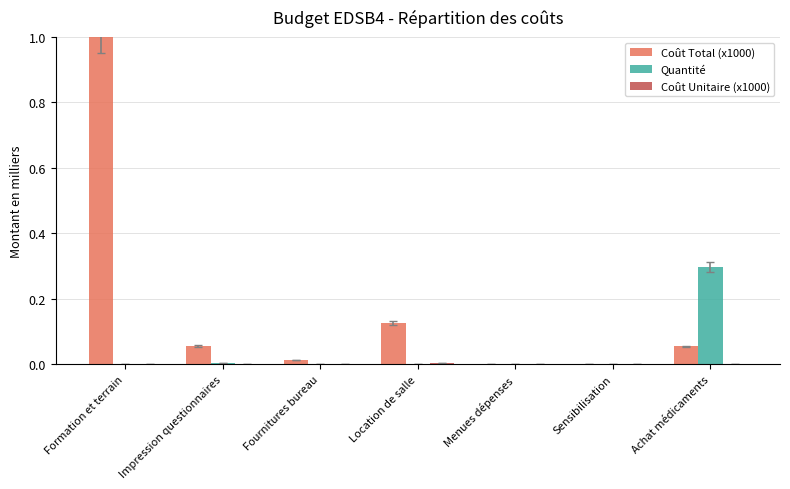

Which category has the highest value in the Quantité series?

Achat médicaments